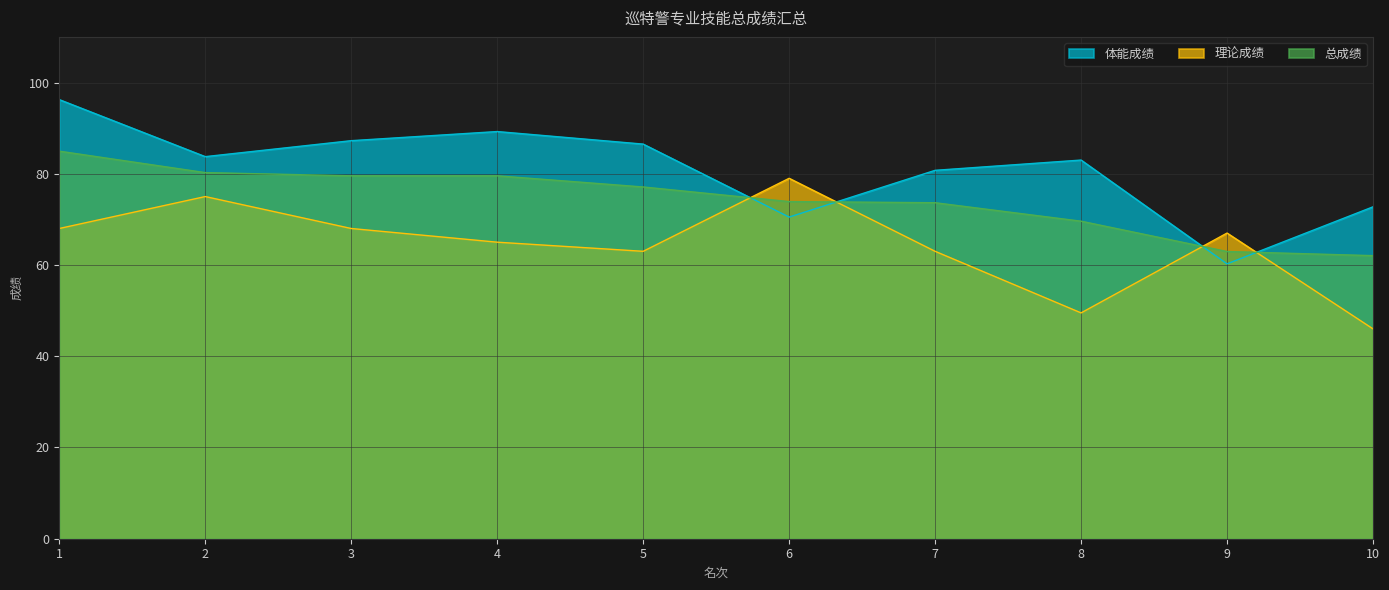

Where is the first local maximum for 理论成绩?

2